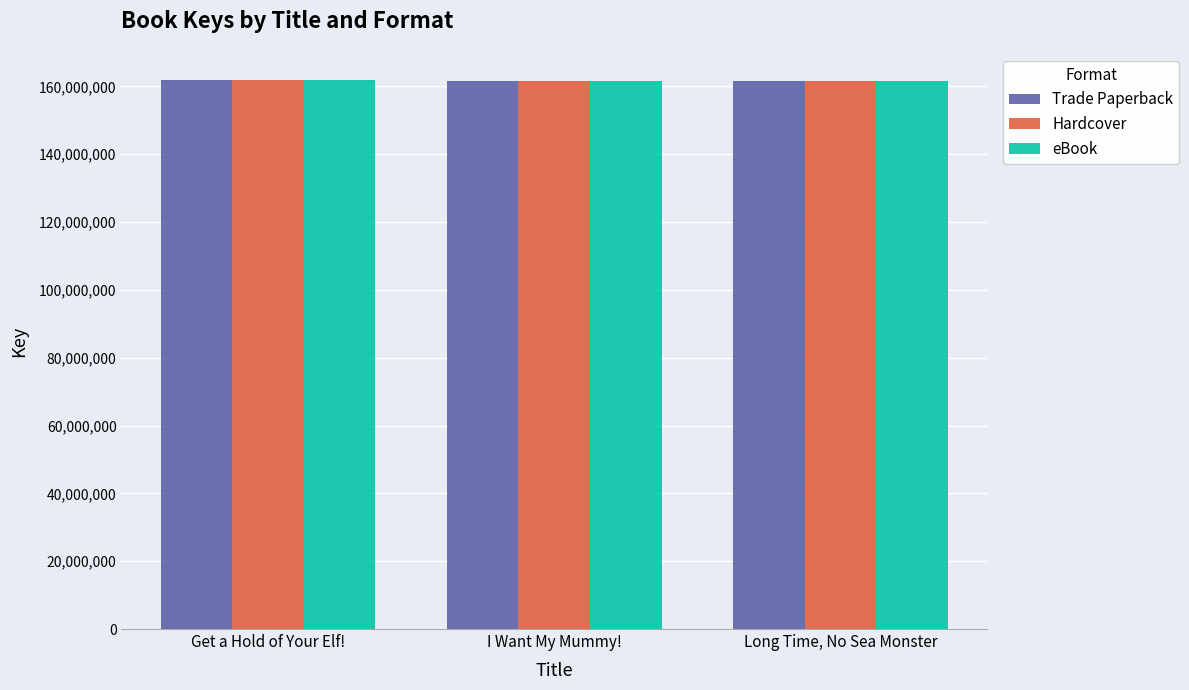

List the labels in order of eBook value, largest first.

Get a Hold of Your Elf!, Long Time, No Sea Monster, I Want My Mummy!